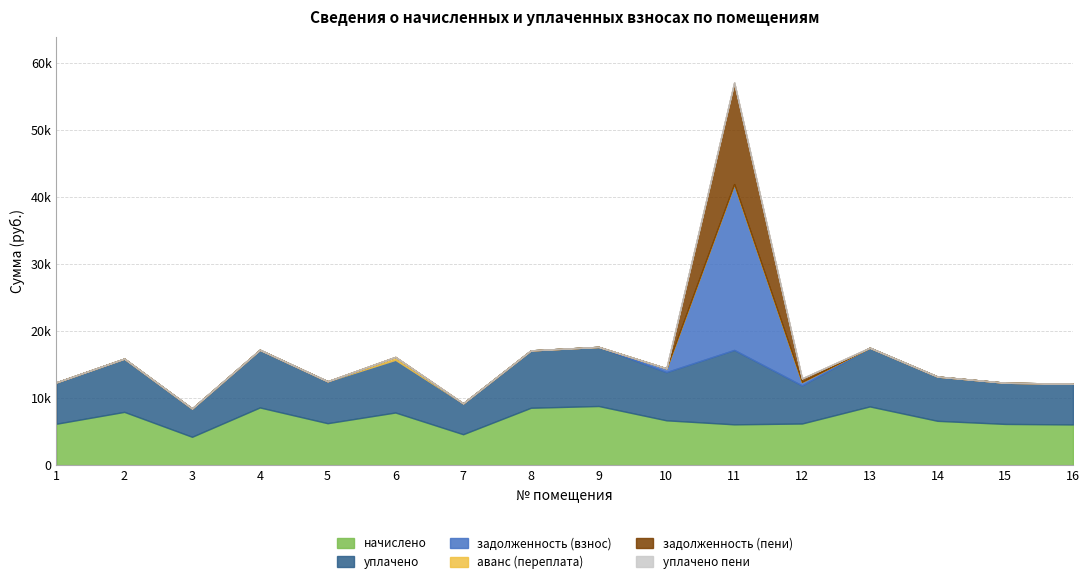

At which category is the sum across all series the highest?

11